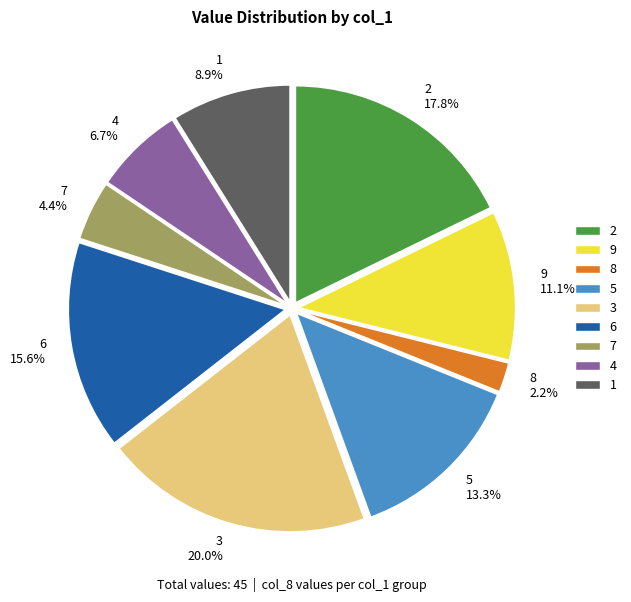

Combined, what portion of the pie is 4 6.7% and 3 20.0%?

26.7%